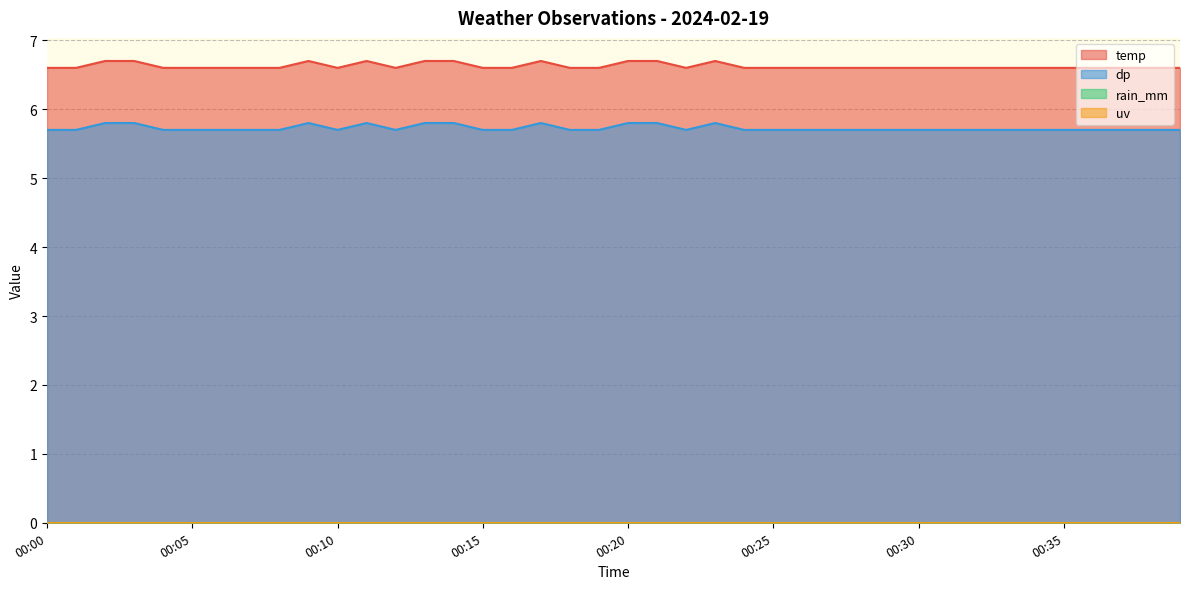

Does the chart have visible grid lines?

Yes